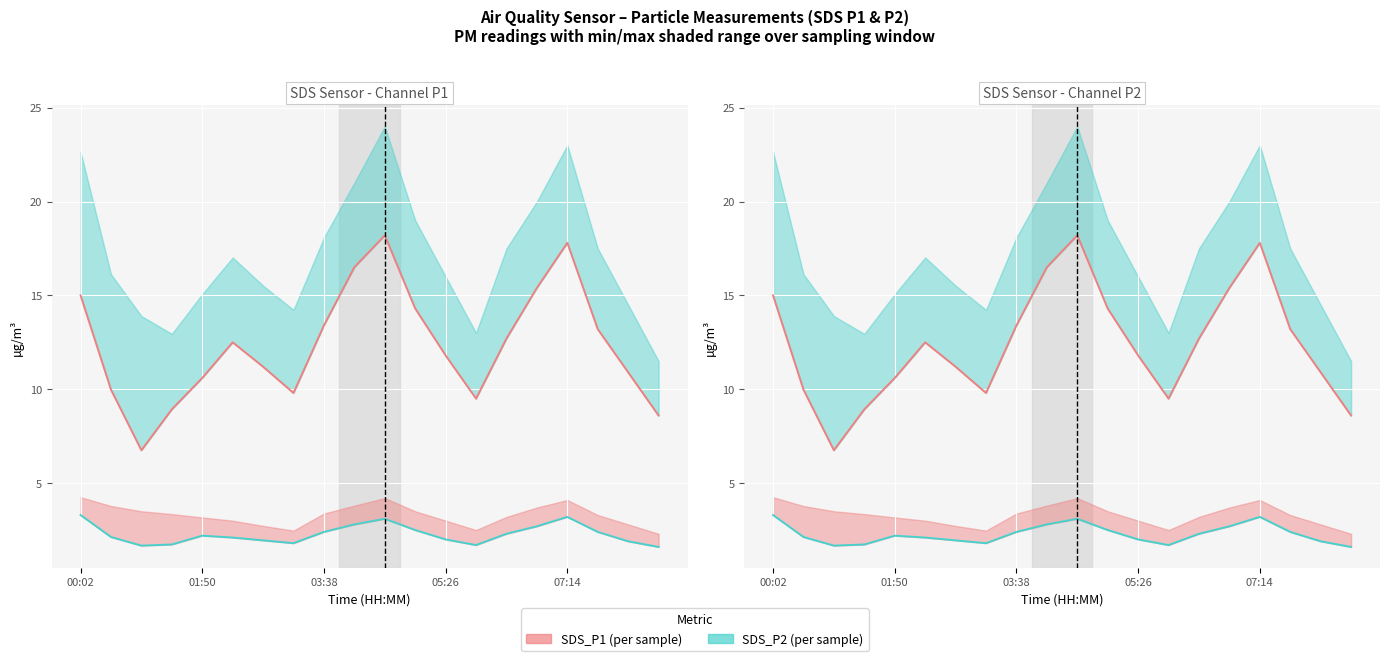

What is the value of the SDS_P2 point at the 17th from the left?

3.2